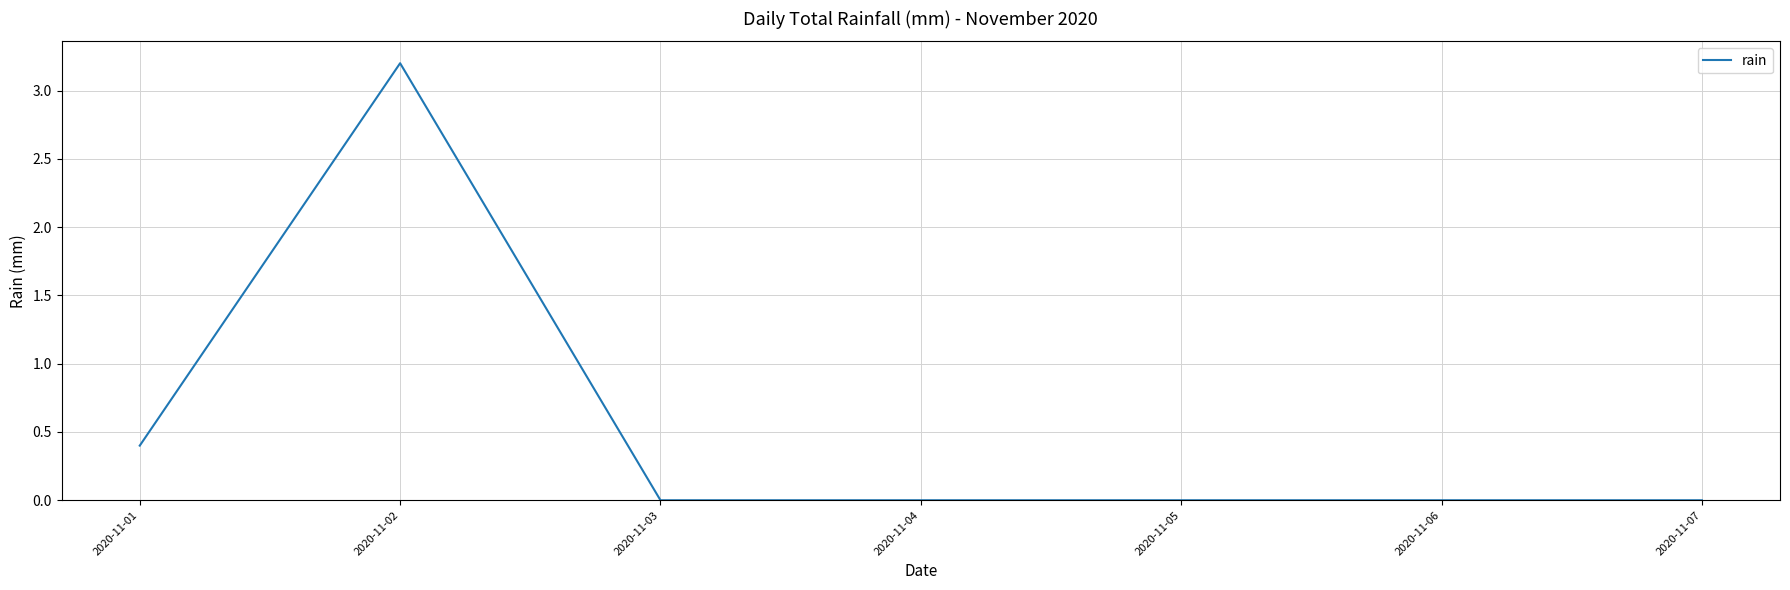

At which label is the value closest to 1?

2020-11-01